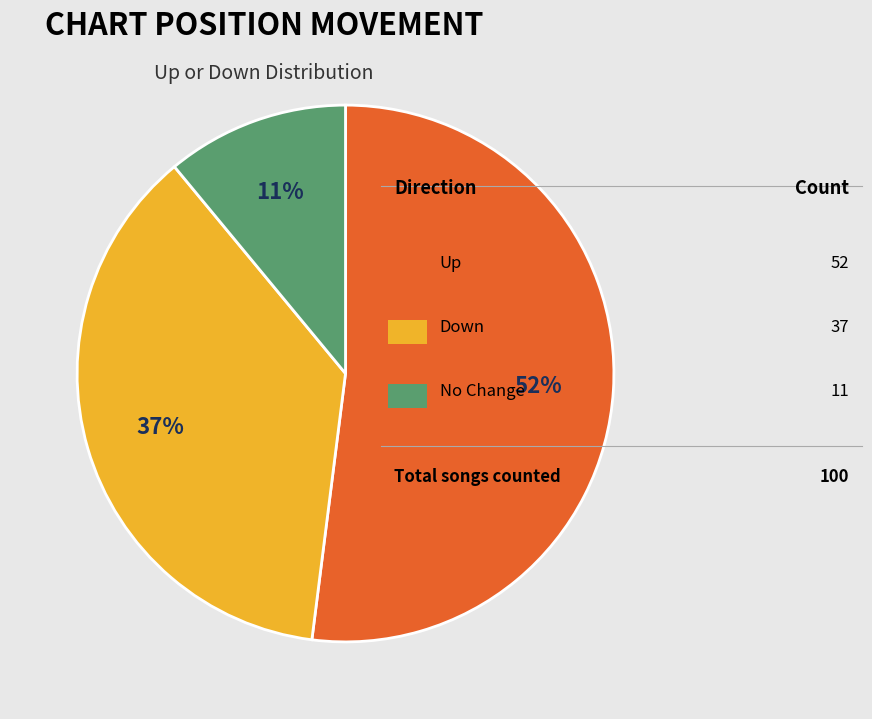

Is there any slice that represents more than half of the pie?

Yes